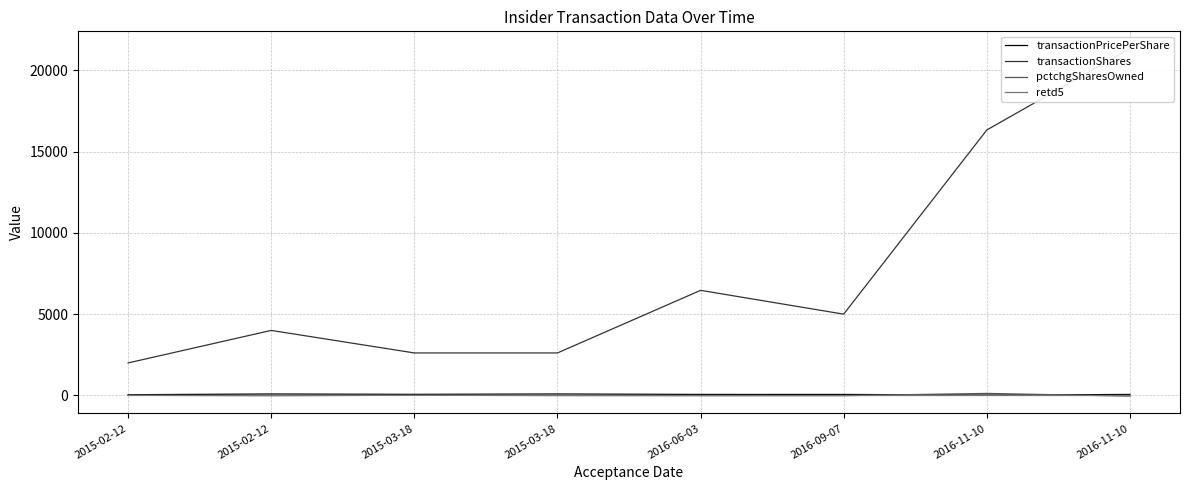

True or false: transactionPricePerShare has more than 1 interior local peaks.

True